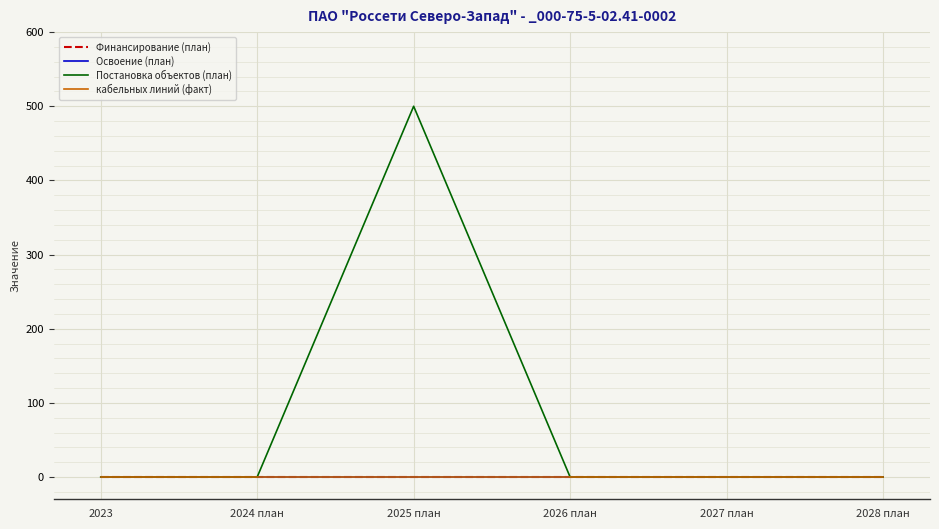

Is this an area chart (filled region under the line)?

No